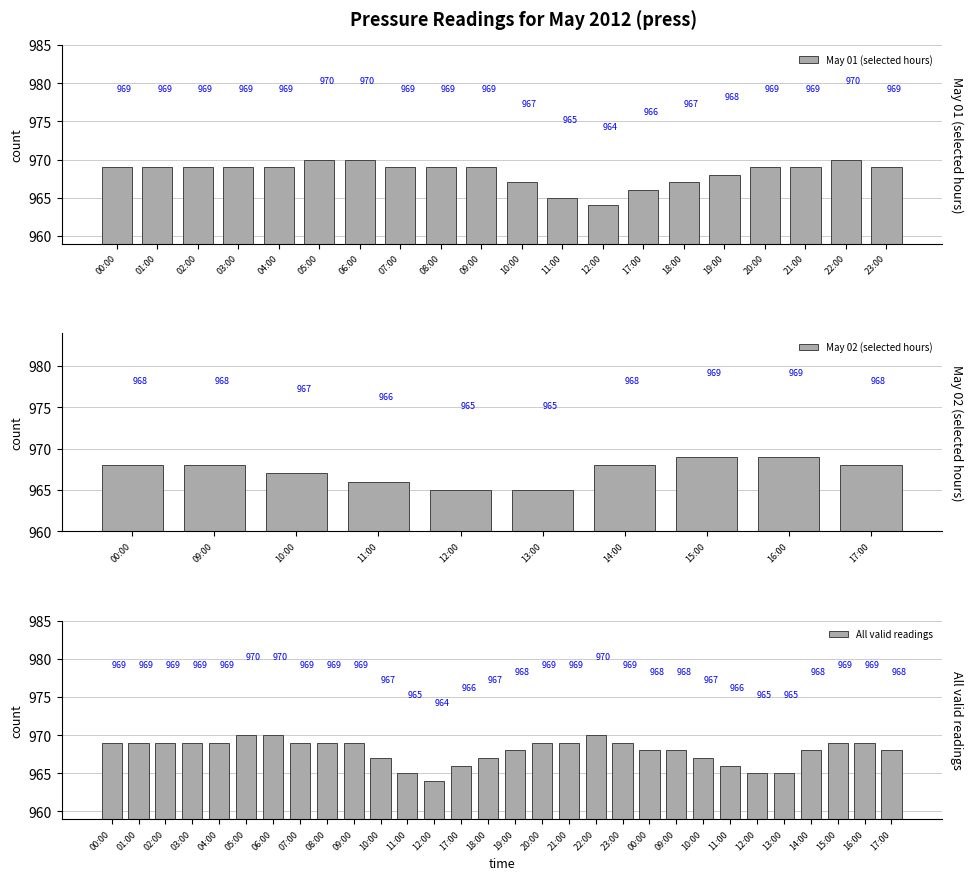

What is the sum of all values?

29039